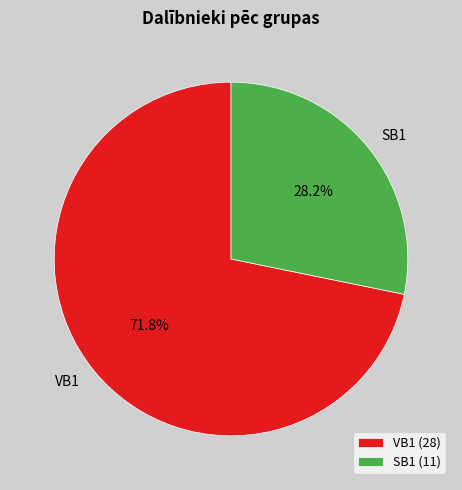

Which has a higher value, VB1 or SB1?

VB1